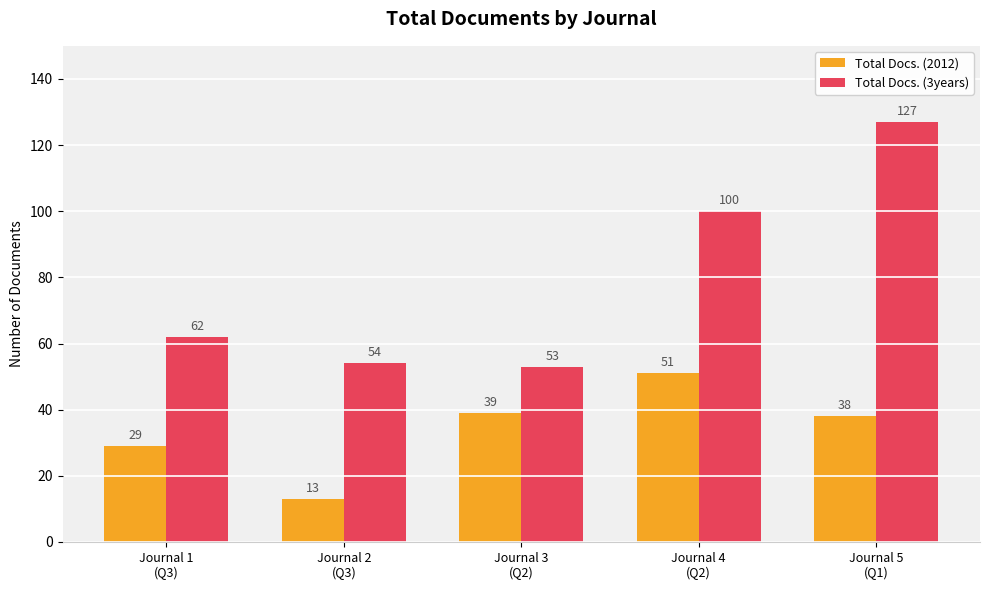

Which series has the widest spread of values?

Total Docs. (3years)